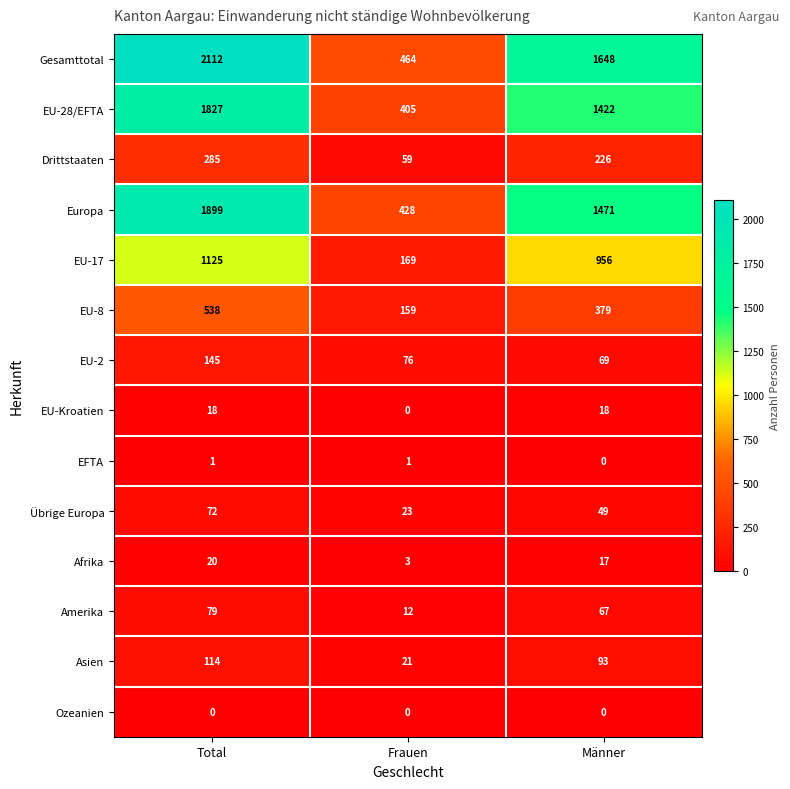

What is the difference between the EU-8 values at Frauen and Männer?

220